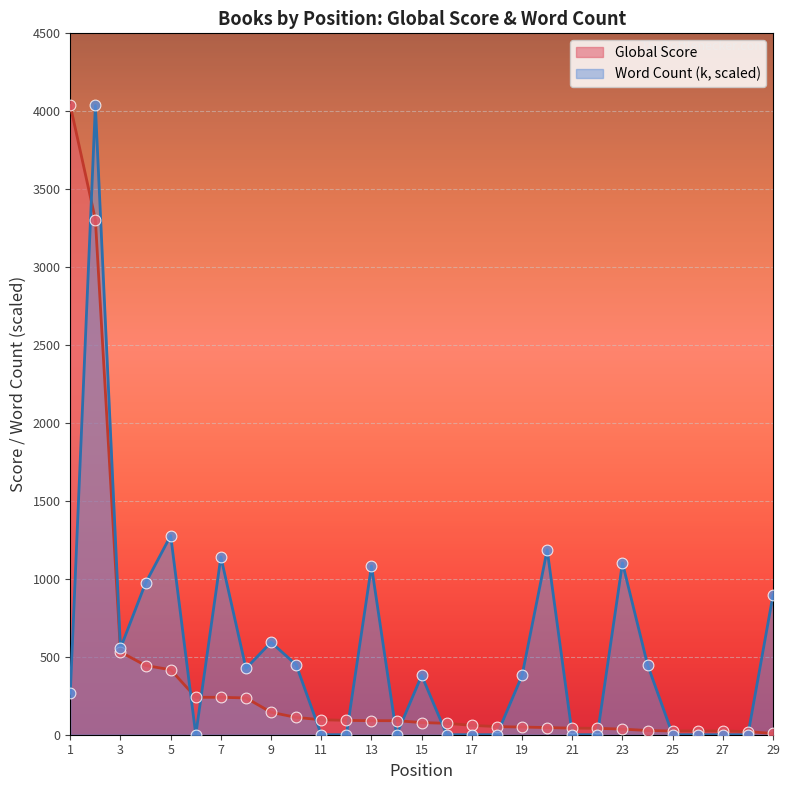

Which series has the largest total across all categories?

Word Count (k, scaled)